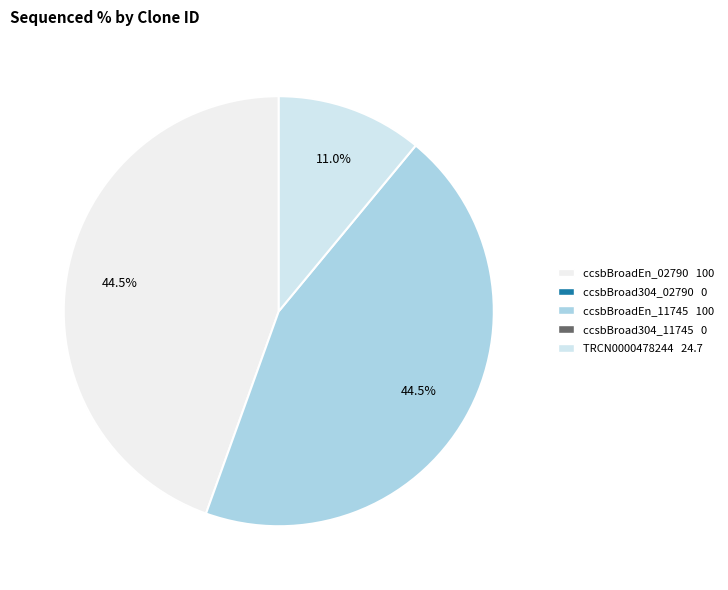

To the nearest percent, what is the difference between the largest and smallest slice percentages?

45%